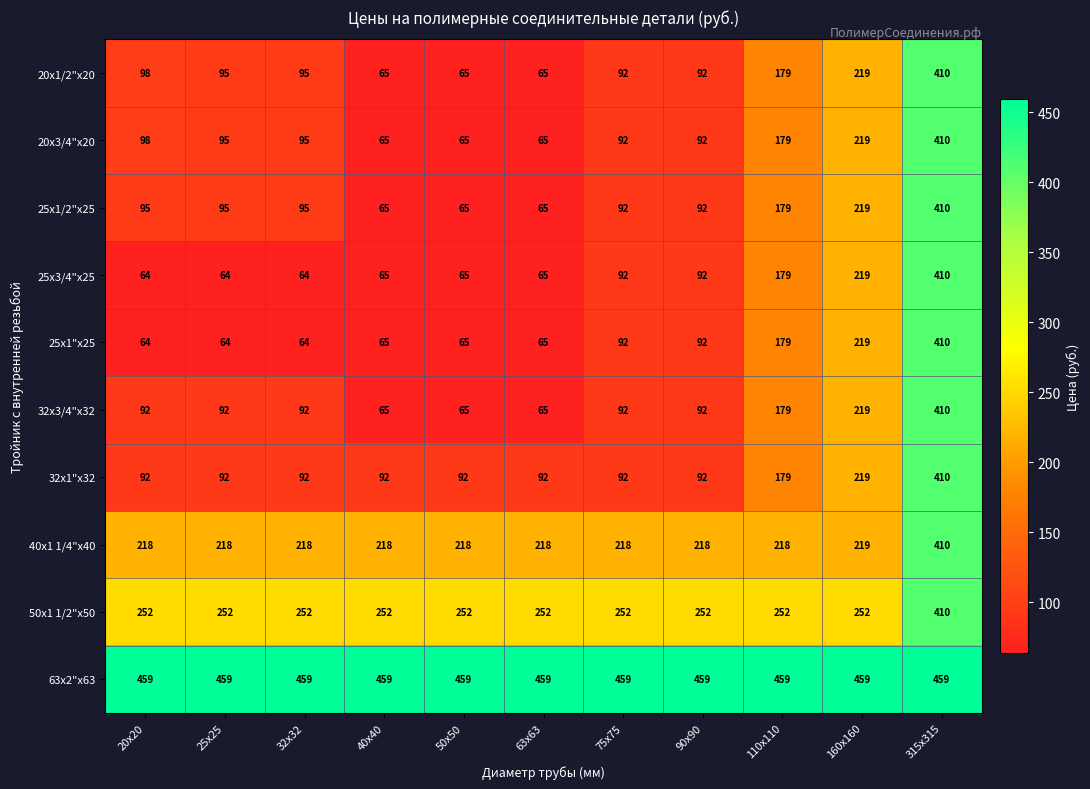

What is the greatest value displayed?

459